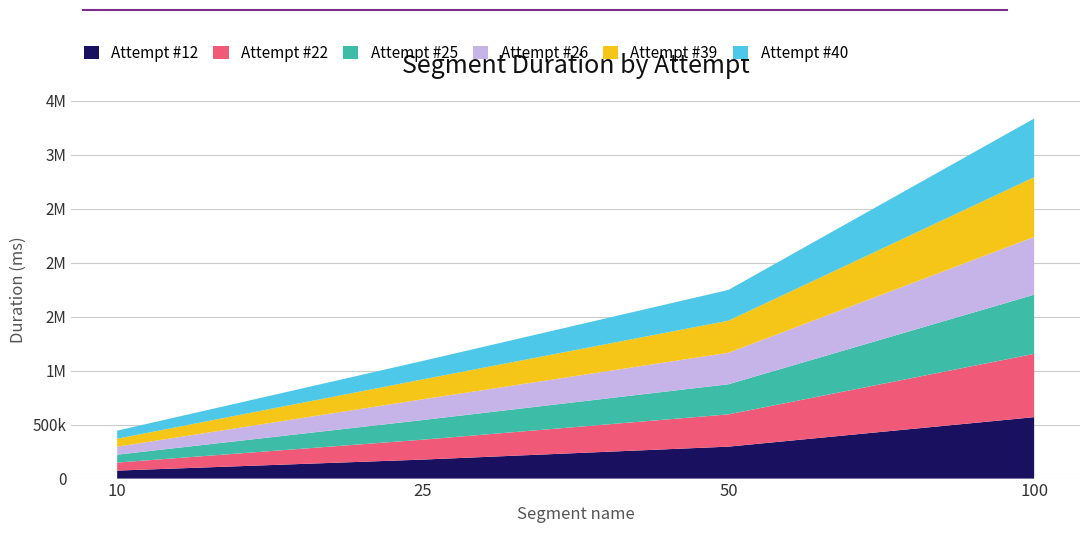

Reading left to right, transcribe all the data shown in this chart.

Attempt #12: 73966	176005	295995	569164
Attempt #22: 74321	184507	298992	586223
Attempt #25: 73062	181895	278911	547848
Attempt #26: 74036	192455	291876	535182
Attempt #39: 74108	184348	297408	553636
Attempt #40: 74563	170933	284802	543440